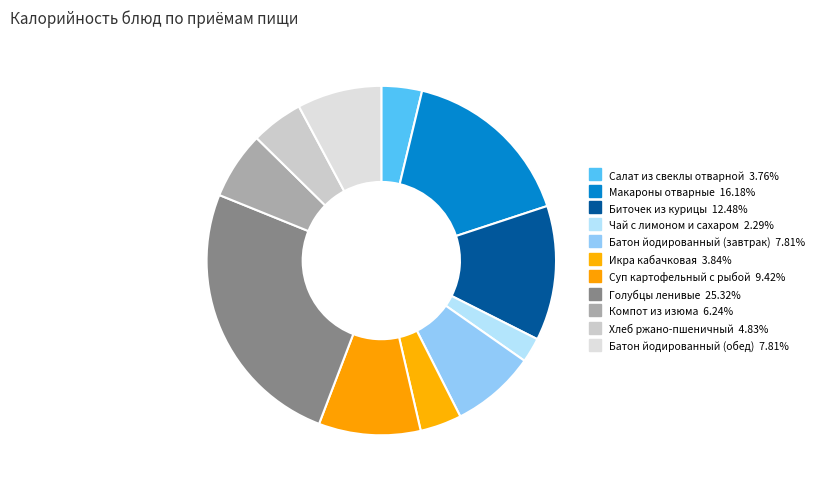

What is the total percentage of Суп картофельный с рыбой and Хлеб ржано-пшеничный?

14.2%